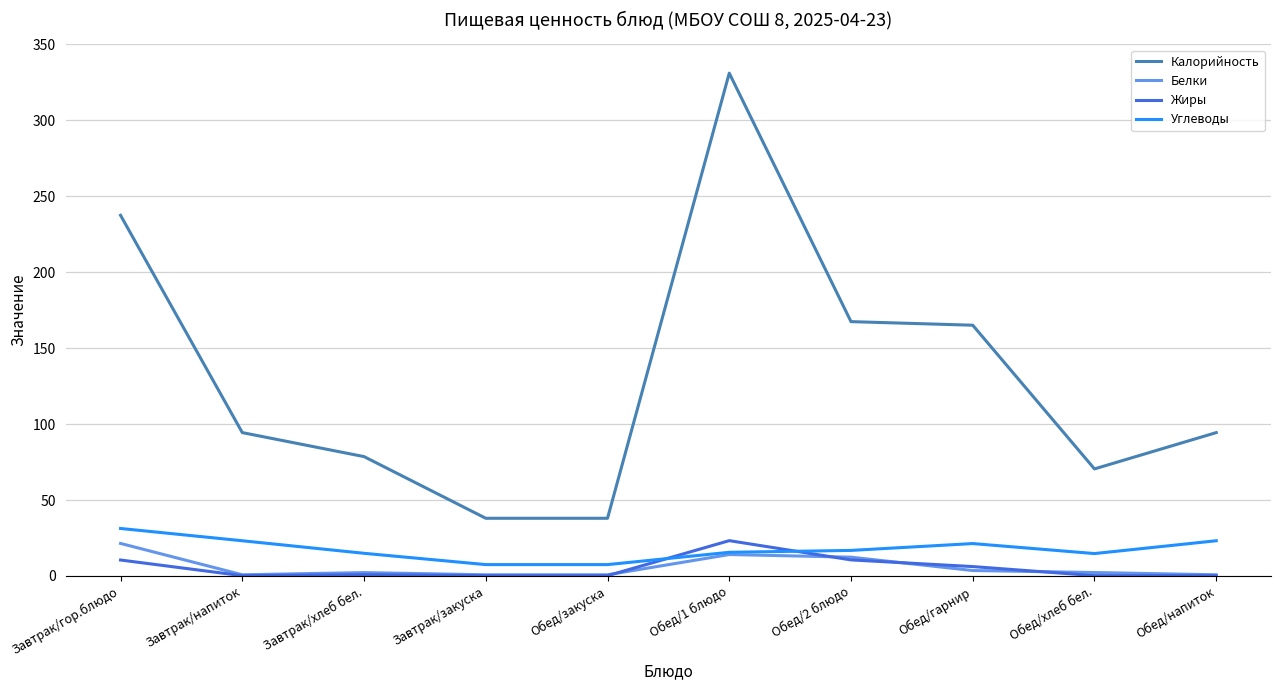

At how many categories does at least one series exceed 83?

6